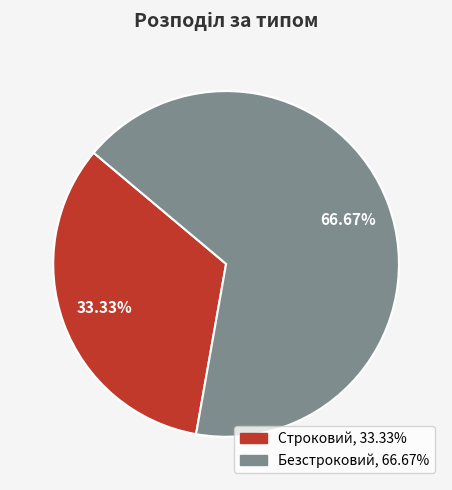

The Строковий slice represents 25% of the pie. True or false?

False